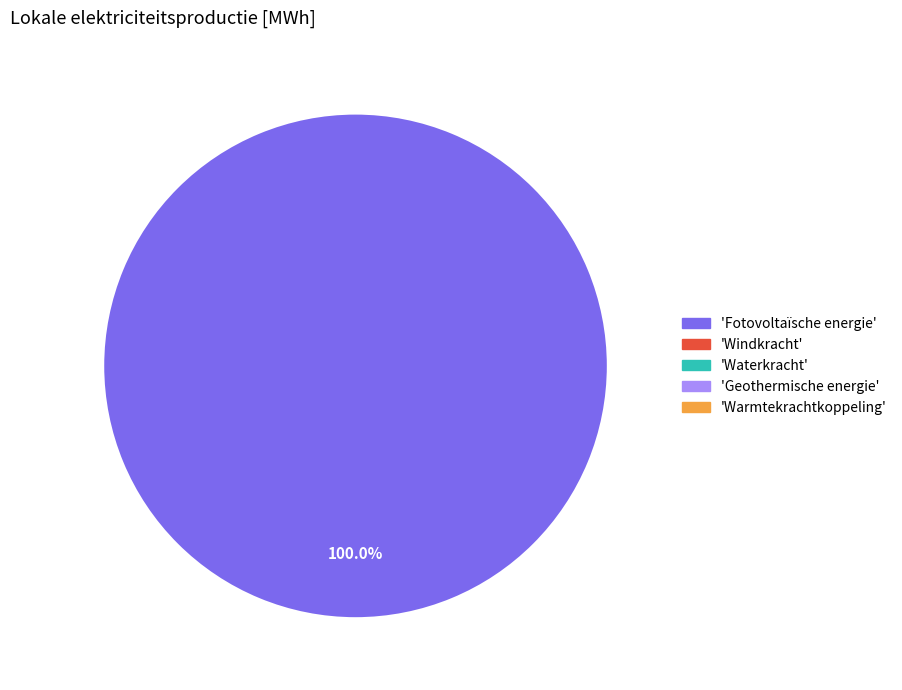

Does any single category account for the majority?

Yes